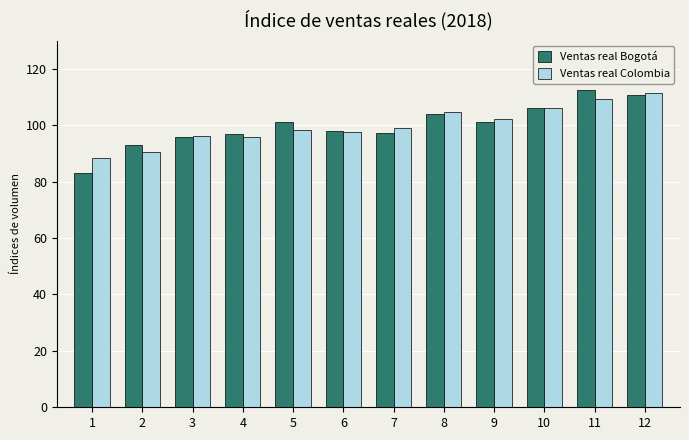

What are all the series names shown in the legend?

Ventas real Bogotá, Ventas real Colombia